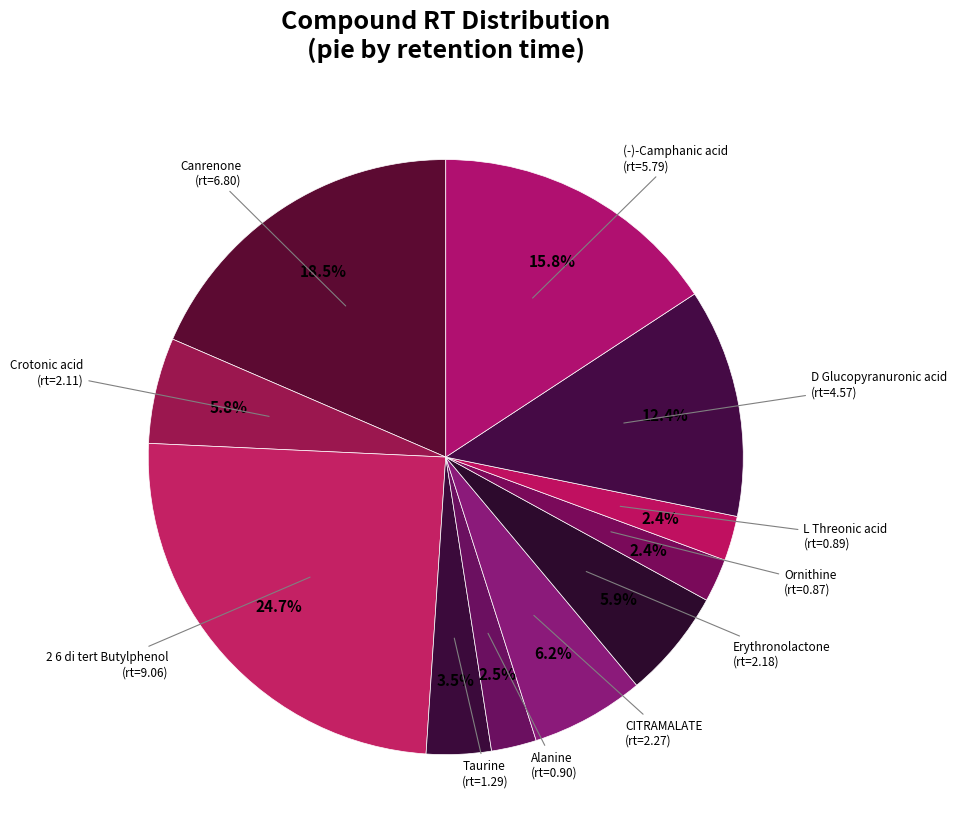

Does any single category account for the majority?

No